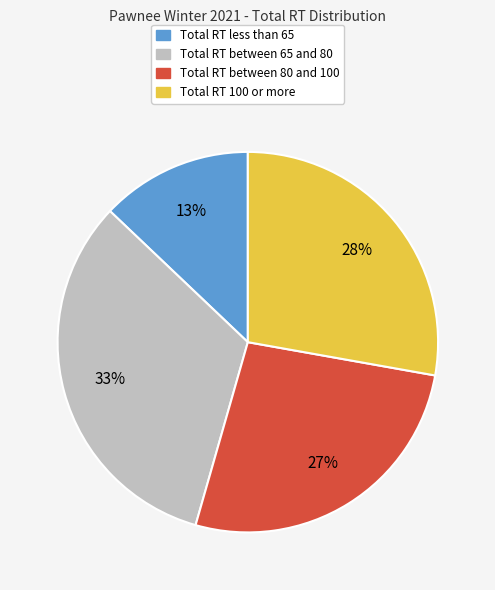

Count the number of slices in the pie.

4